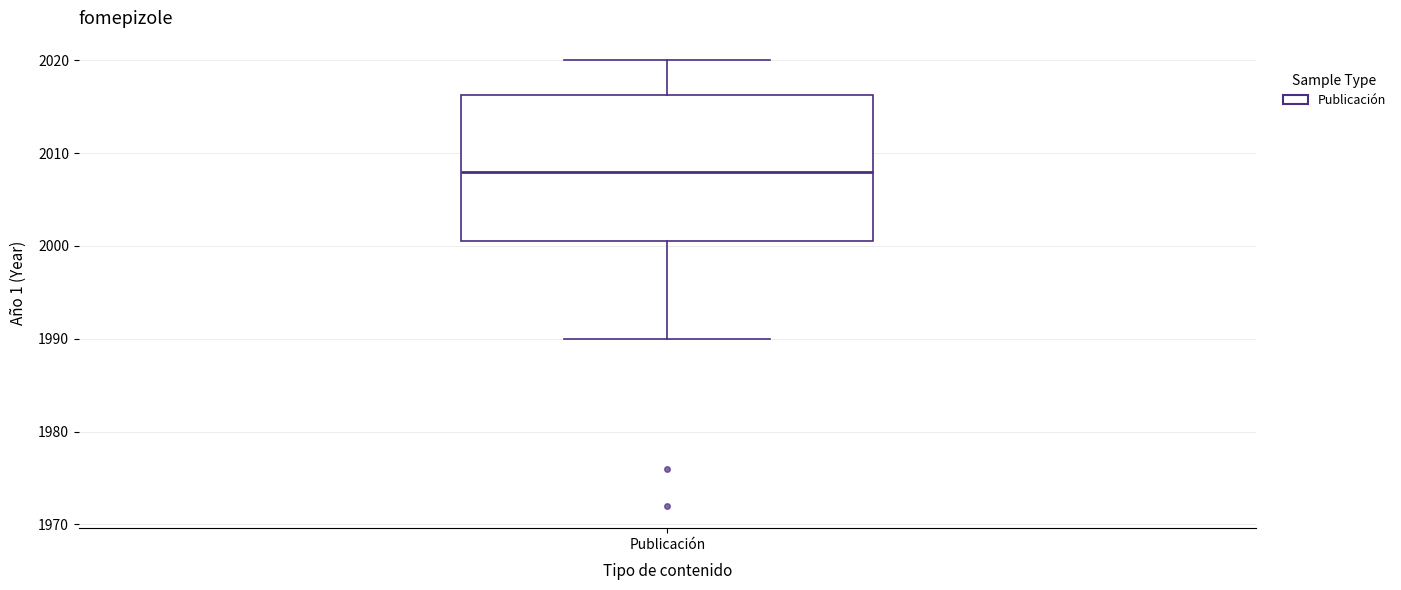

Transcribe this box plot: give where the median line is, the range the box spans, and where the two whiskers end, as read against the y-axis. The values are not printed on the chart, so give them approximately, as read against the axis.

median 2008, box 2001 to 2016, whiskers 1990 to 2020